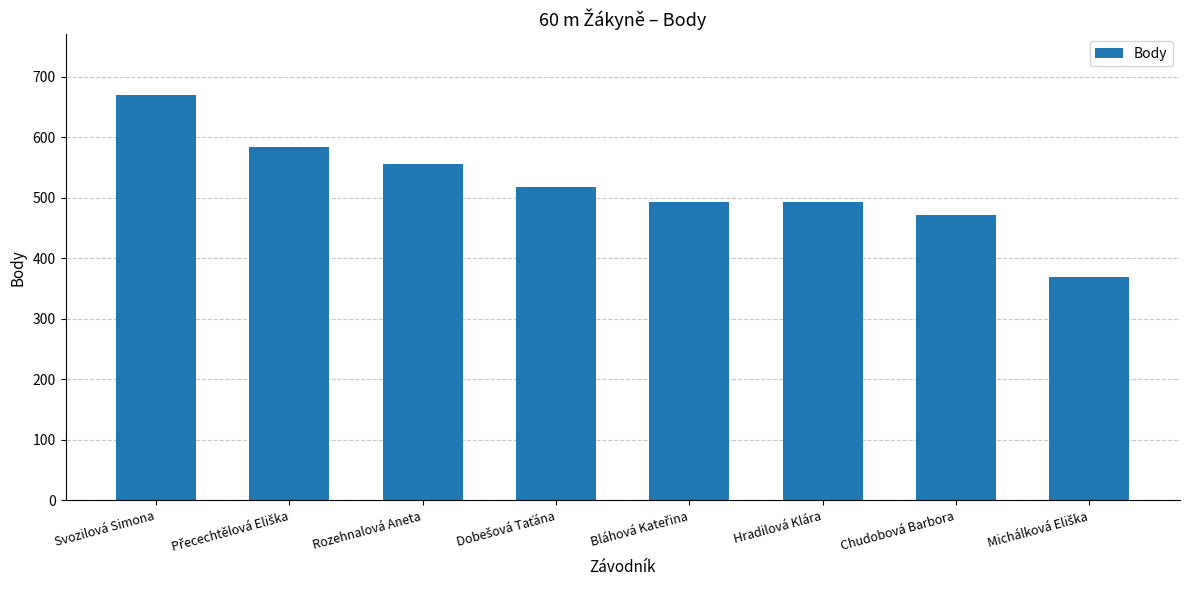

What is the maximum value shown in the chart?

670